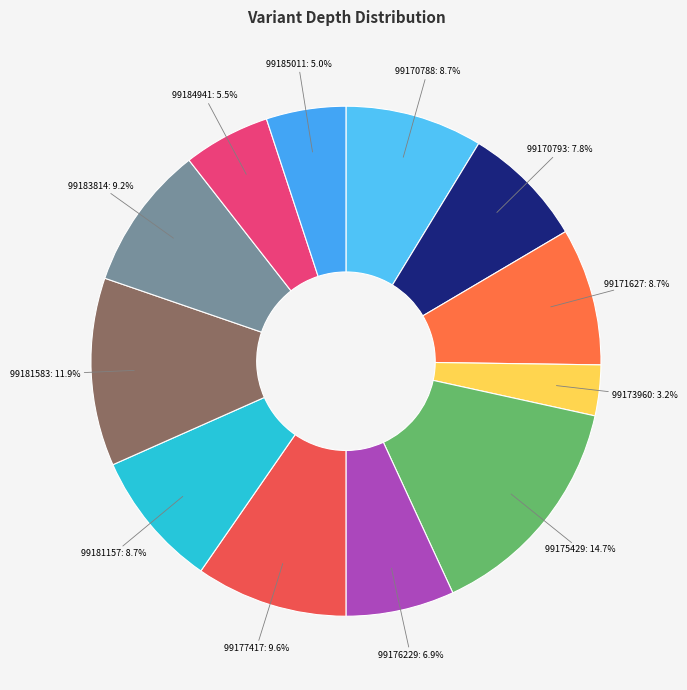

What percentage is NOT represented by 99181157: 8.7%?

91.3%